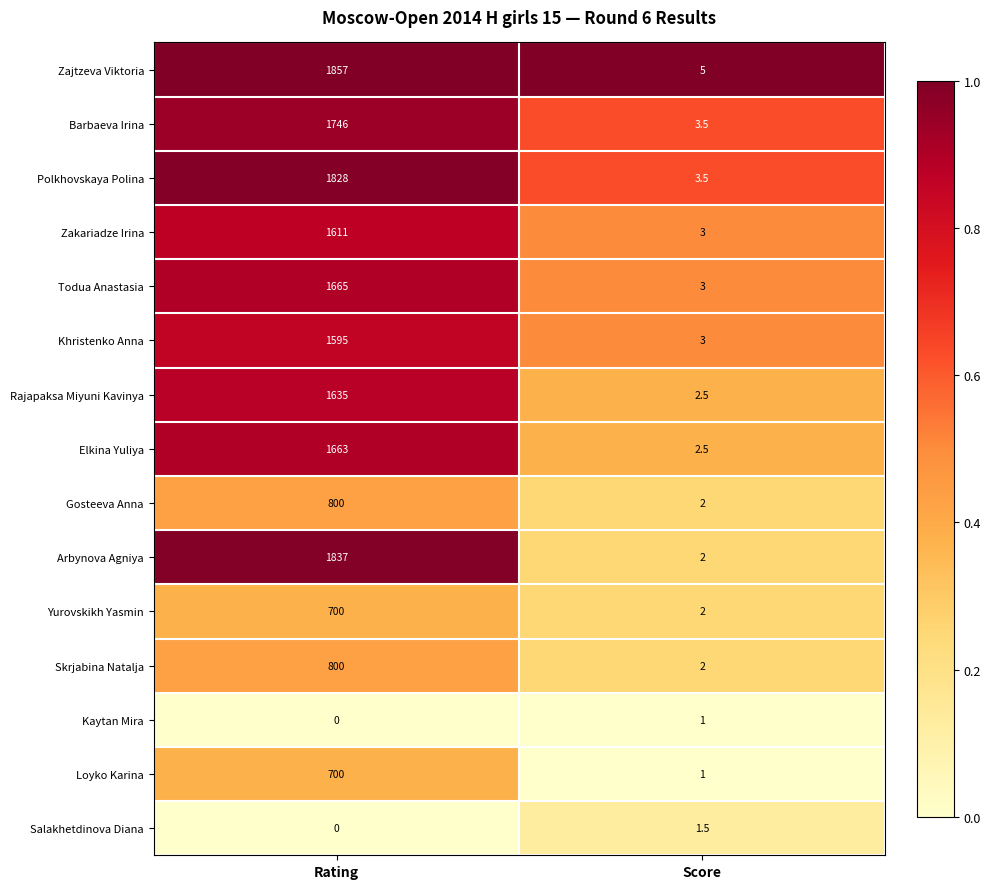

What is the sum of the Rajapaksa Miyuni Kavinya values at Score and Rating?

1637.5